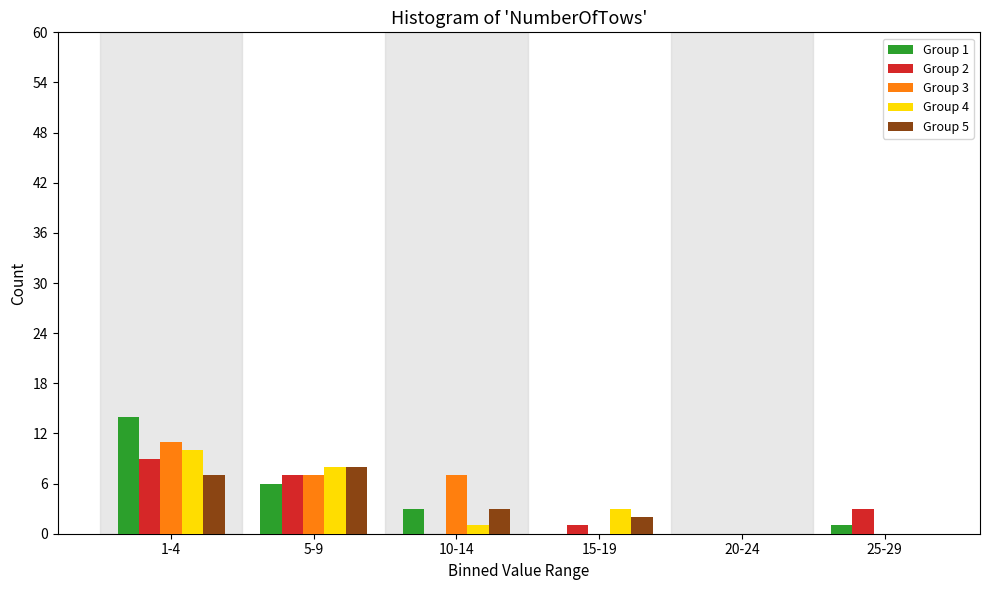

Reading left to right, list all the values displayed in this chart.

Group 1: 1-4=14	5-9=6	10-14=3	15-19=0	20-24=0	25-29=1
Group 2: 1-4=9	5-9=7	10-14=0	15-19=1	20-24=0	25-29=3
Group 3: 1-4=11	5-9=7	10-14=7	15-19=0	20-24=0	25-29=0
Group 4: 1-4=10	5-9=8	10-14=1	15-19=3	20-24=0	25-29=0
Group 5: 1-4=7	5-9=8	10-14=3	15-19=2	20-24=0	25-29=0